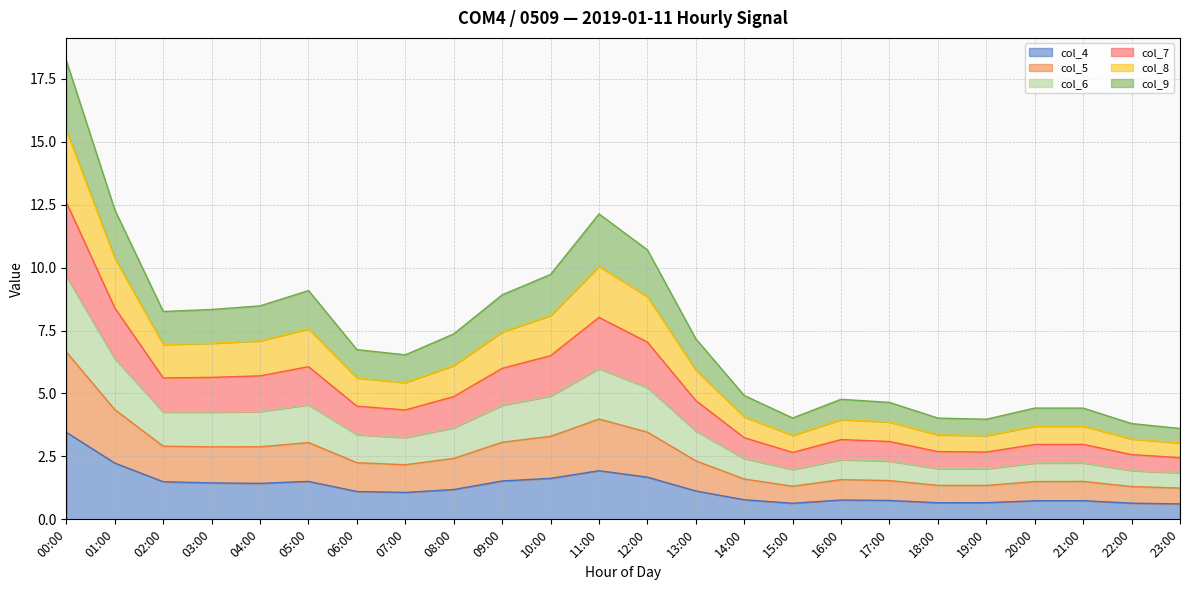

What position from the left is 02:00?

3